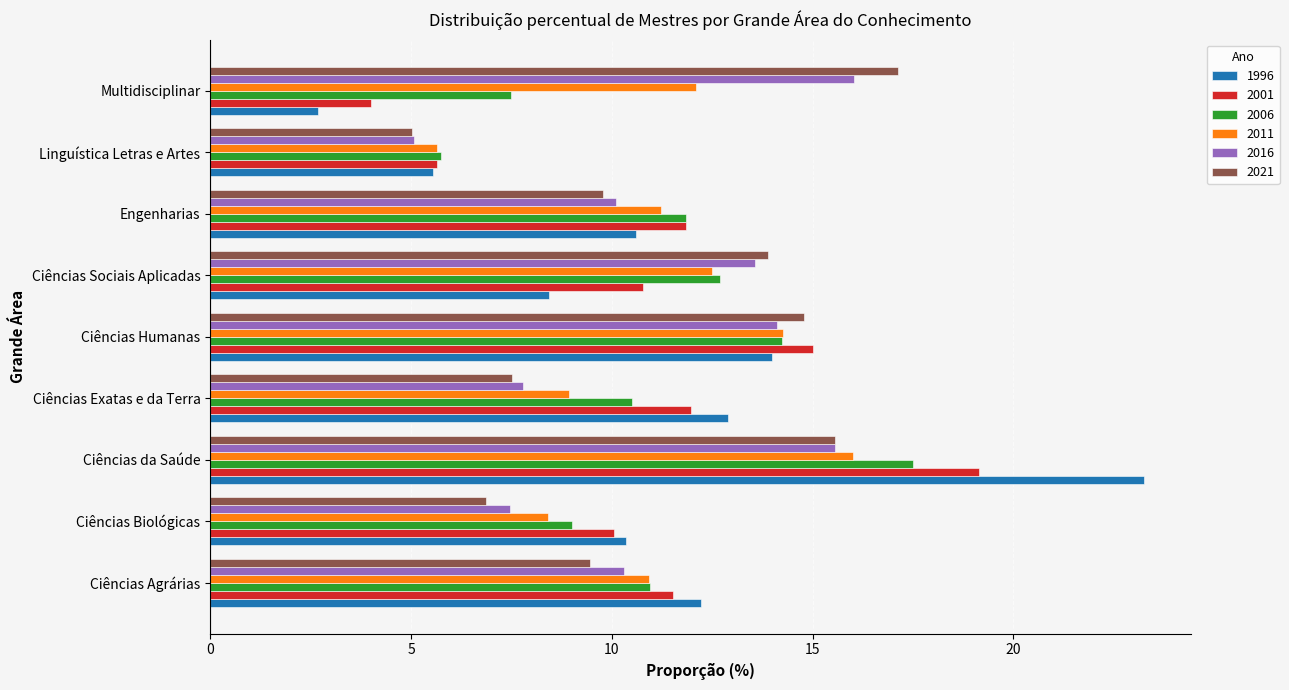

Between Ciências Agrárias and Ciências Sociais Aplicadas, which series saw the biggest shift?

2021